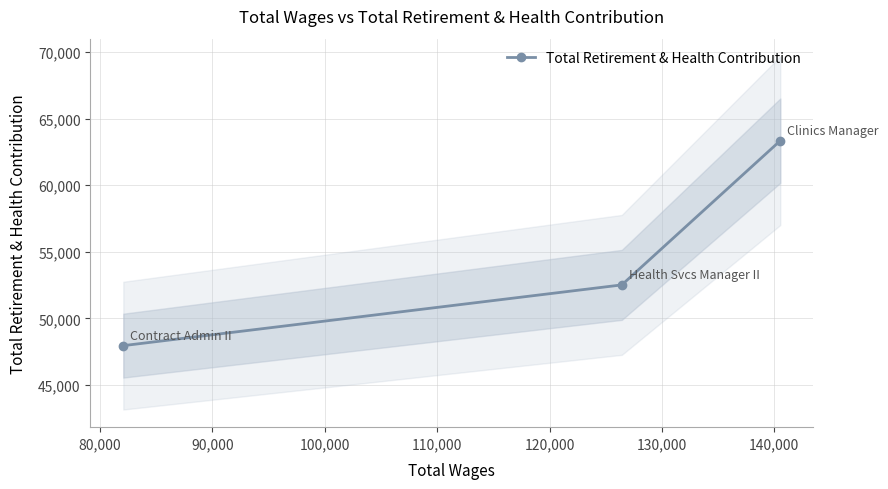

What is the minimum value for Total Retirement & Health Contribution?

47960